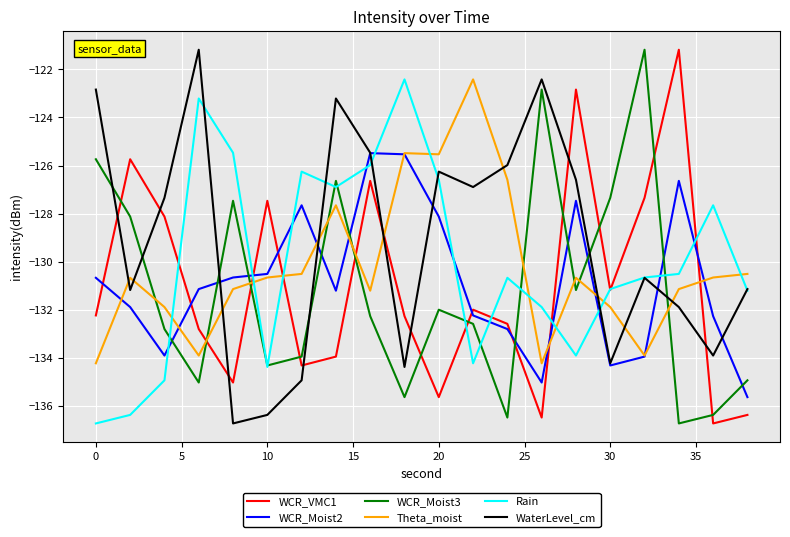

Which series has the largest total across all categories?

WaterLevel_cm